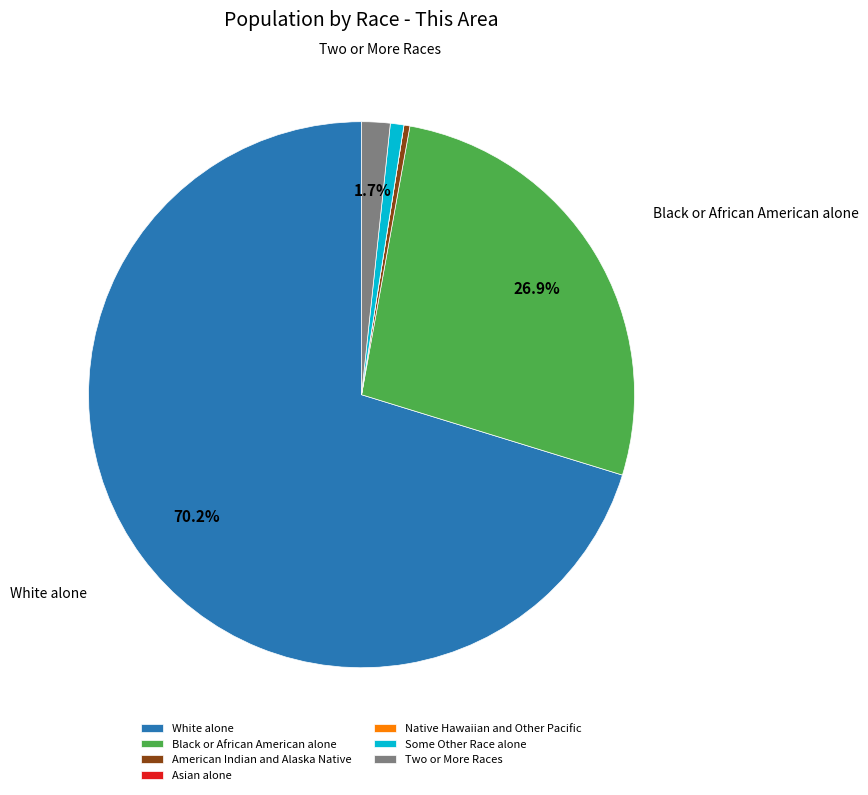

Combined, do White alone and Two or More Races account for over 50%?

Yes